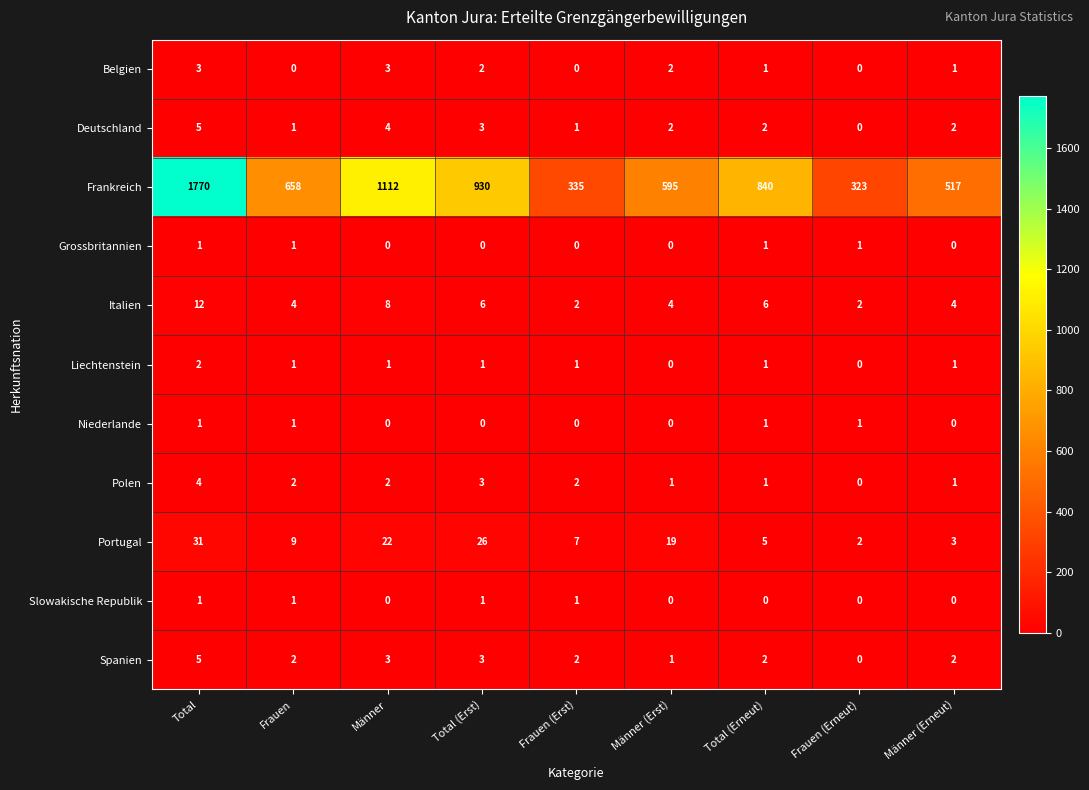

Which series changed the most between Total and Frauen?

Frankreich